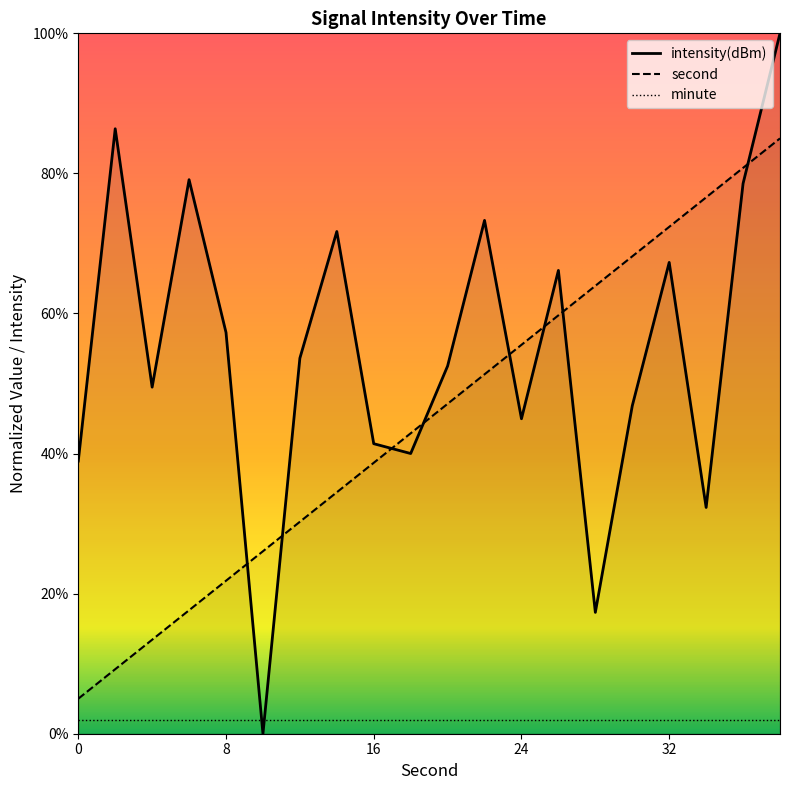

Which category has the highest value in the second series?

38